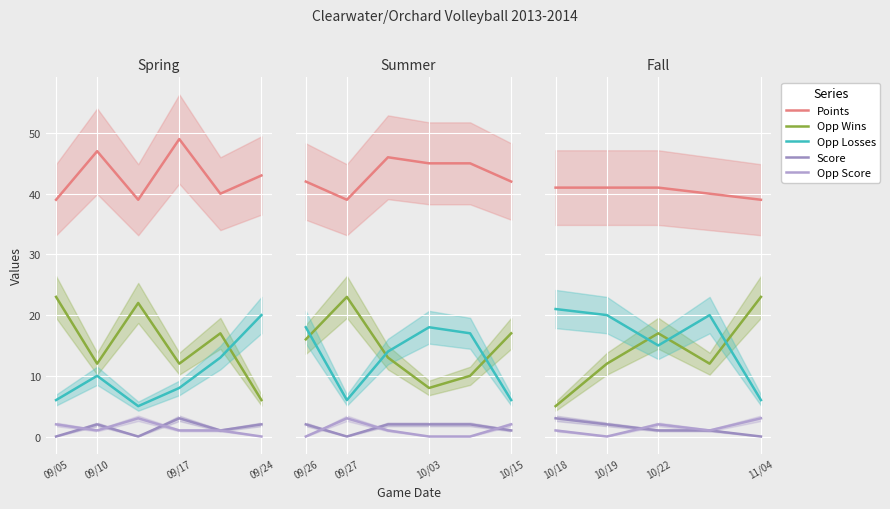

At how many categories does at least one series exceed 24?

5